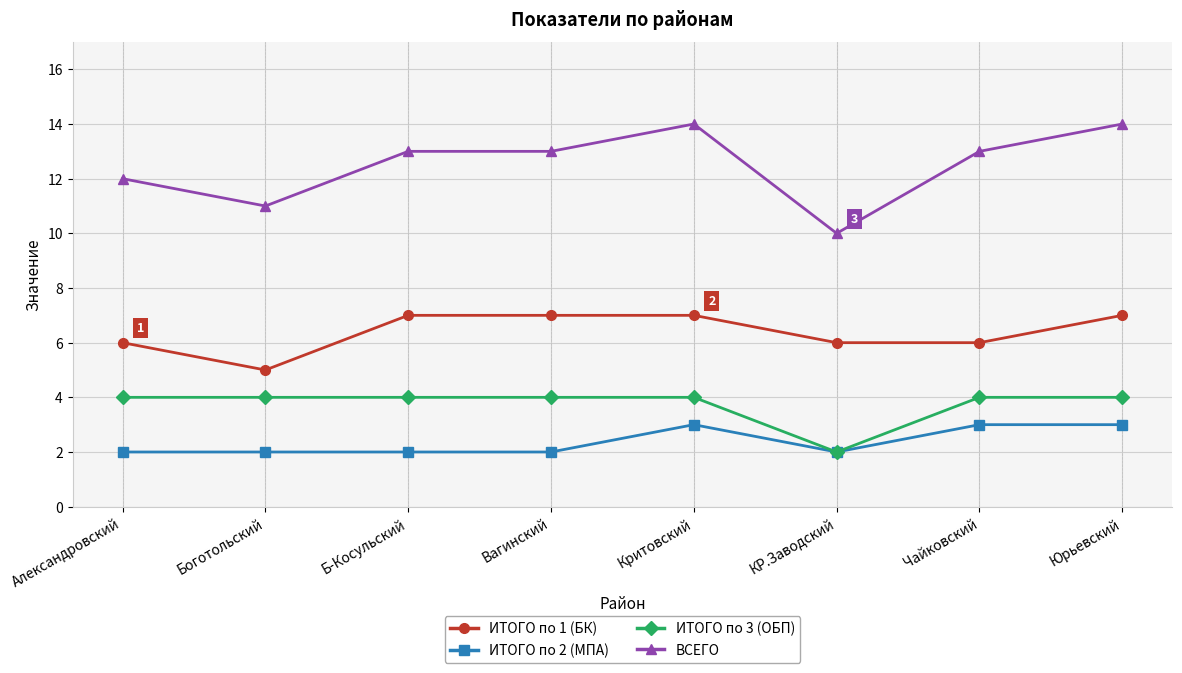

True or false: ИТОГО по 3 (ОБП) and ИТОГО по 1 (БК) intersect in this chart.

False